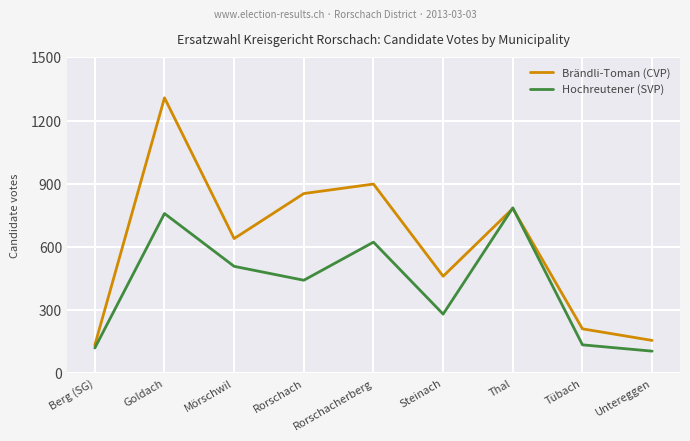

What is the sum of all Brändli-Toman (CVP) values?

5438